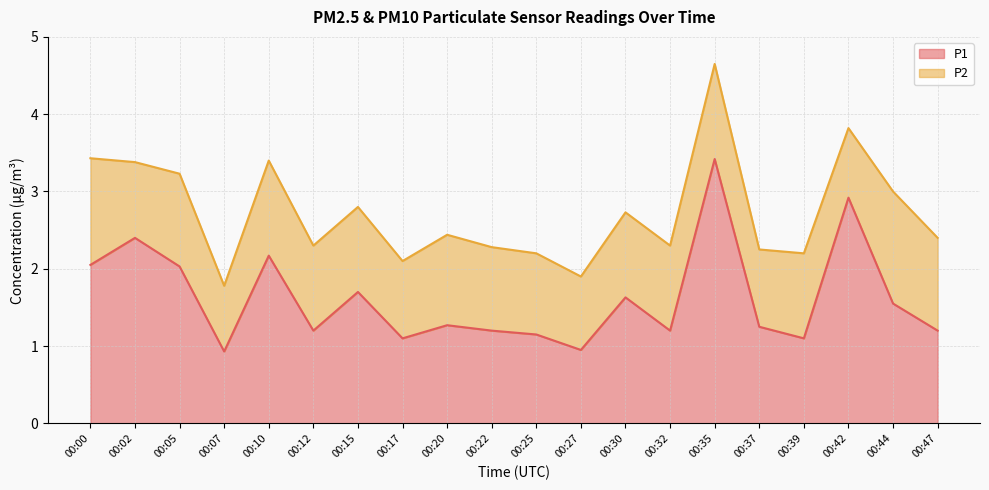

Rank the categories by value from lowest to highest.

00:07, 00:27, 00:17, 00:39, 00:25, 00:12, 00:22, 00:32, 00:47, 00:37, 00:20, 00:44, 00:30, 00:15, 00:05, 00:00, 00:10, 00:02, 00:42, 00:35